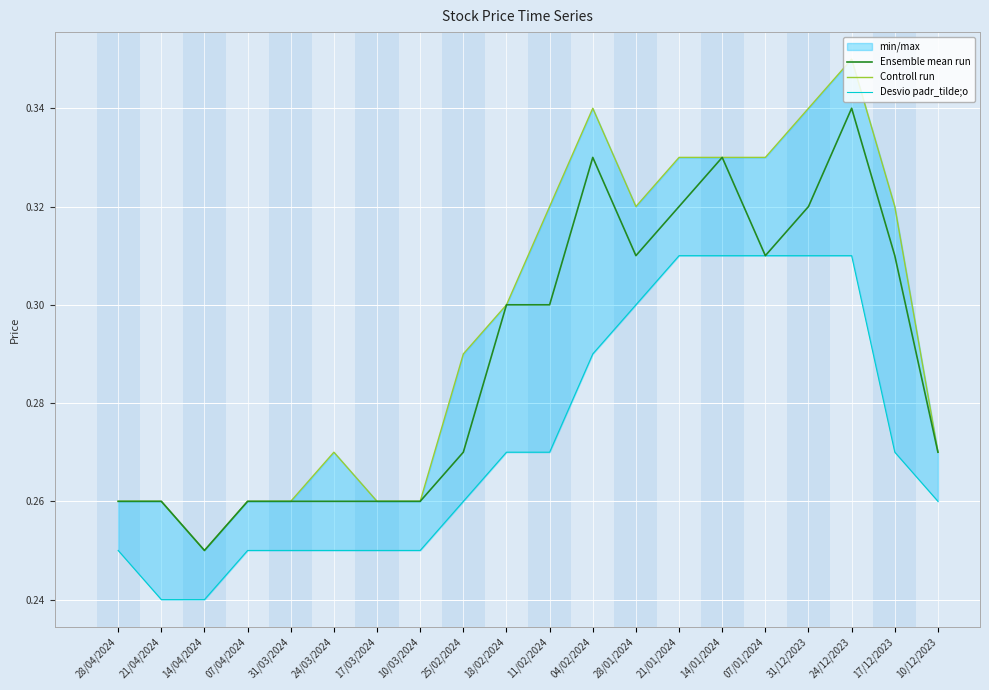

Reading left to right, list all the values displayed in this chart.

Ensemble mean run: 28/04/2024=0.3	21/04/2024=0.3	14/04/2024=0.2	07/04/2024=0.3	31/03/2024=0.3	24/03/2024=0.3	17/03/2024=0.3	10/03/2024=0.3	25/02/2024=0.3	18/02/2024=0.3	11/02/2024=0.3	04/02/2024=0.3	28/01/2024=0.3	21/01/2024=0.3	14/01/2024=0.3	07/01/2024=0.3	31/12/2023=0.3	24/12/2023=0.3	17/12/2023=0.3	10/12/2023=0.3
Controll run: 28/04/2024=0.3	21/04/2024=0.3	14/04/2024=0.2	07/04/2024=0.3	31/03/2024=0.3	24/03/2024=0.3	17/03/2024=0.3	10/03/2024=0.3	25/02/2024=0.3	18/02/2024=0.3	11/02/2024=0.3	04/02/2024=0.3	28/01/2024=0.3	21/01/2024=0.3	14/01/2024=0.3	07/01/2024=0.3	31/12/2023=0.3	24/12/2023=0.3	17/12/2023=0.3	10/12/2023=0.3
Desvio padr_tilde;o: 28/04/2024=0.2	21/04/2024=0.2	14/04/2024=0.2	07/04/2024=0.2	31/03/2024=0.2	24/03/2024=0.2	17/03/2024=0.2	10/03/2024=0.2	25/02/2024=0.3	18/02/2024=0.3	11/02/2024=0.3	04/02/2024=0.3	28/01/2024=0.3	21/01/2024=0.3	14/01/2024=0.3	07/01/2024=0.3	31/12/2023=0.3	24/12/2023=0.3	17/12/2023=0.3	10/12/2023=0.3